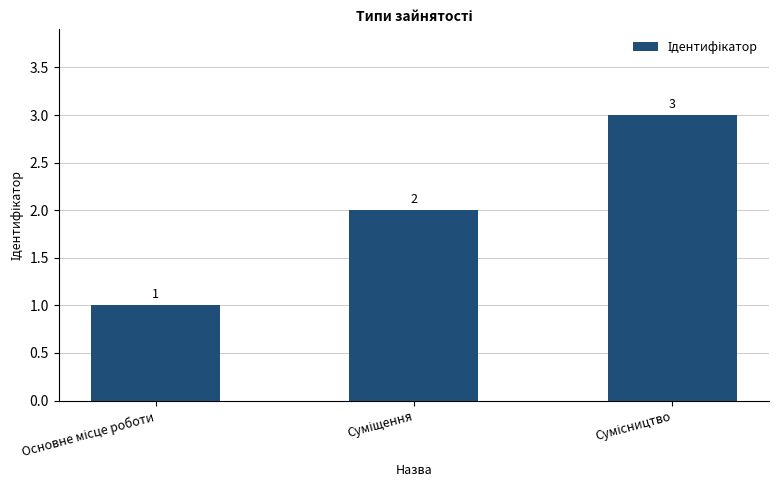

What is the value of the 2nd bar from the left?

2